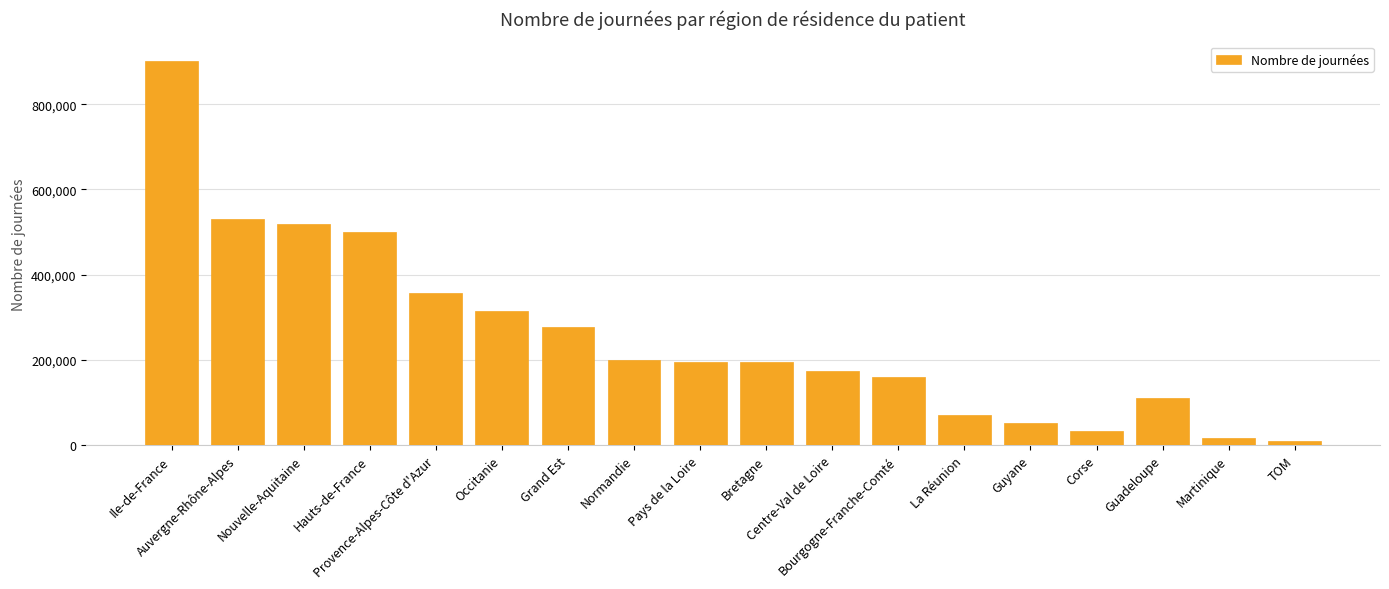

What is the average value?

256944